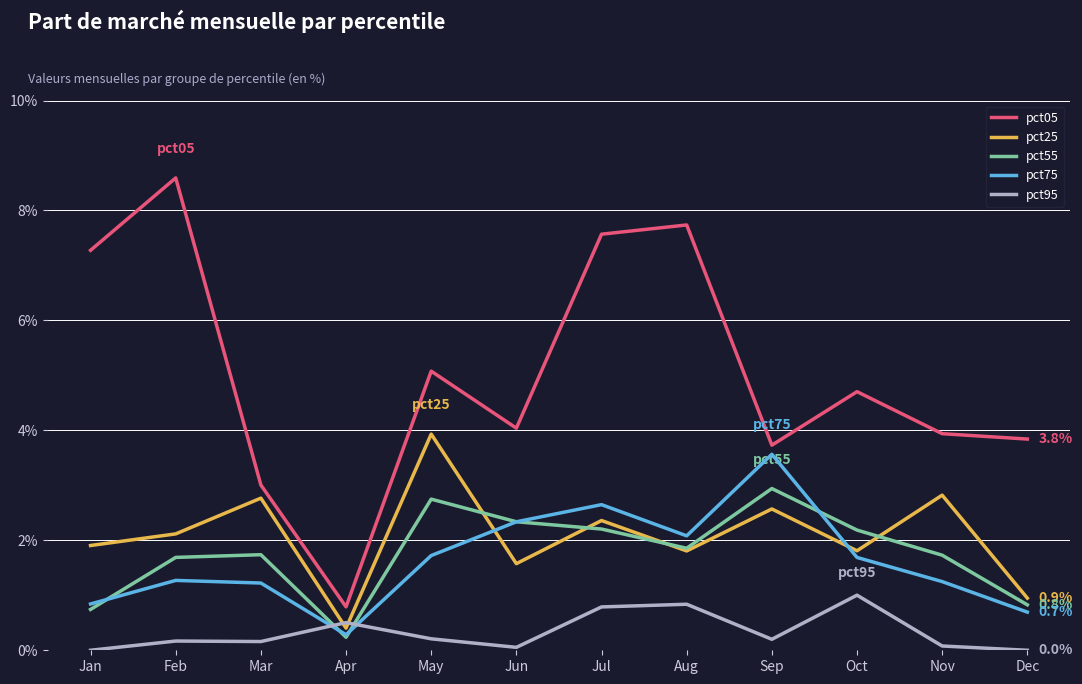

True or false: pct95 has more than 1 interior local peaks.

True